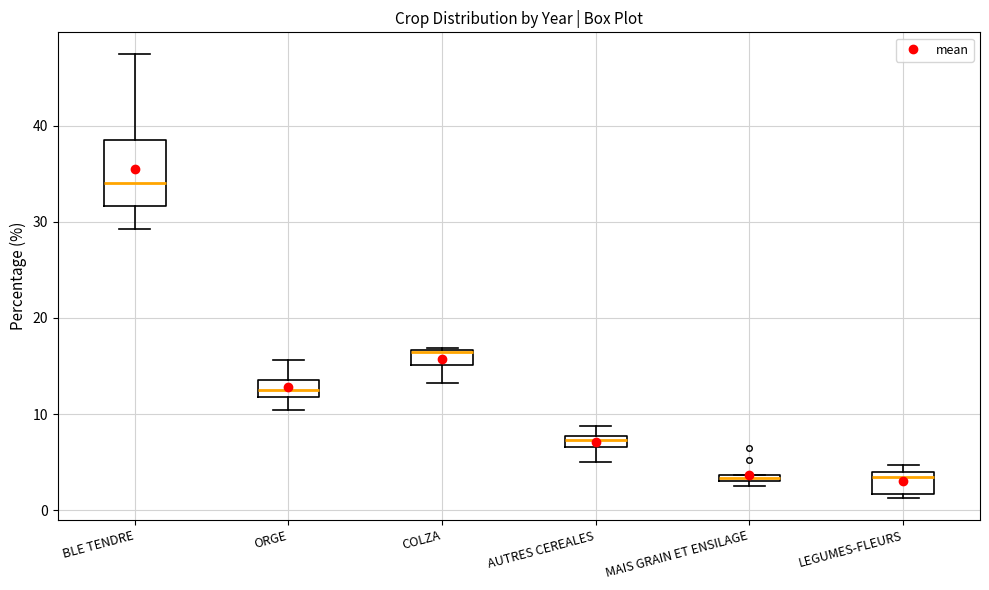

Comparing the boxes themselves (not the whiskers), which one is the tallest?

BLE TENDRE